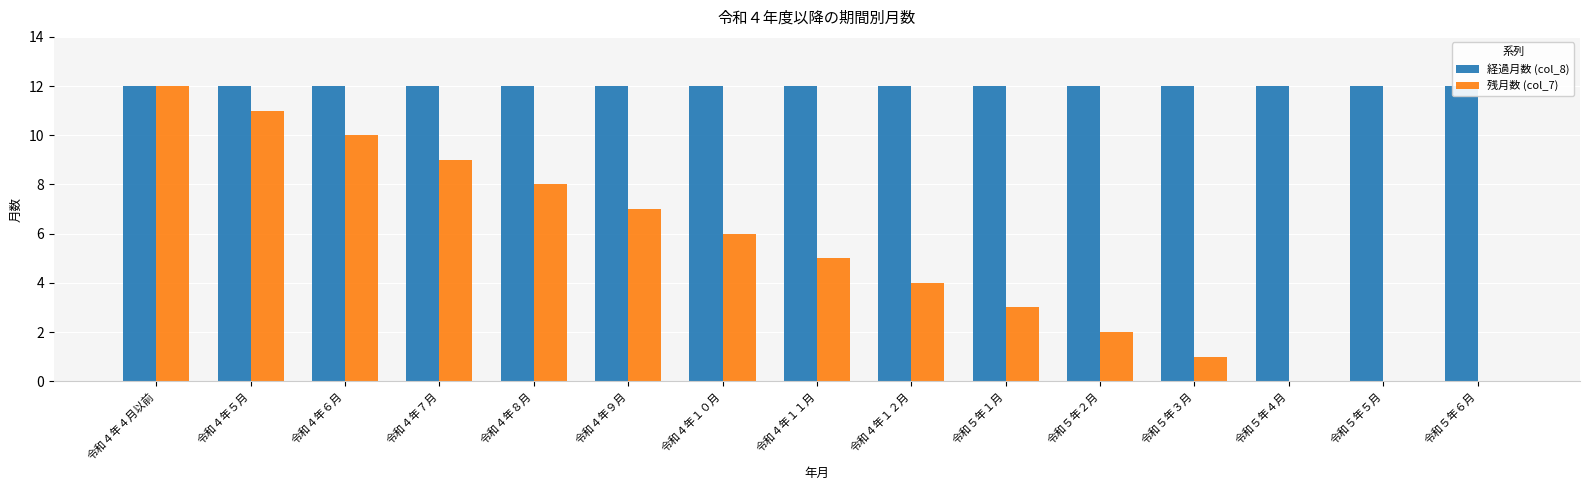

How many groups of bars are there?

15